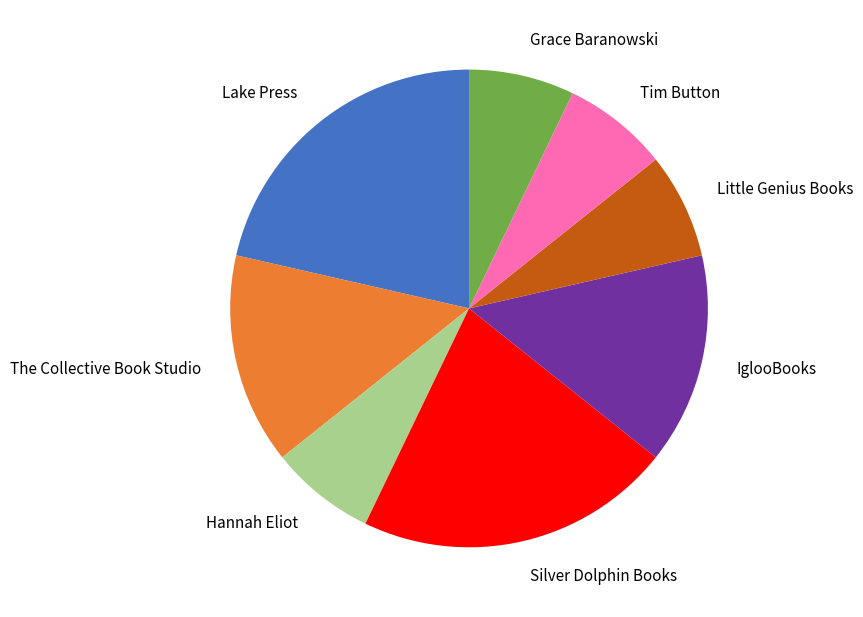

Between Silver Dolphin Books and Little Genius Books, which is larger?

Silver Dolphin Books